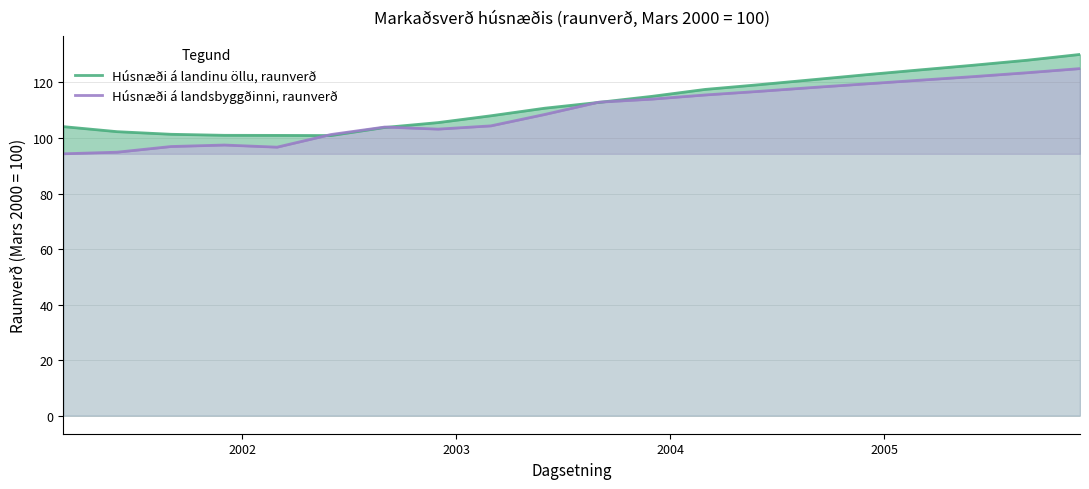

What are all the series names shown in the legend?

Húsnæði á landinu öllu, raunverð, Húsnæði á landsbyggðinni, raunverð